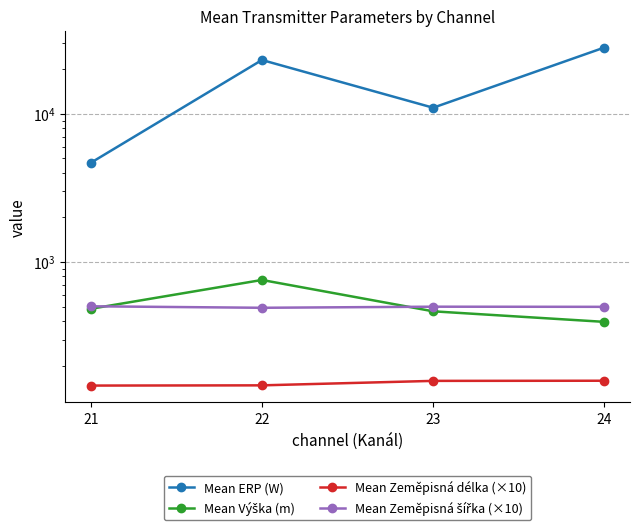

What is the spread (max minus min) of values at 23?

10831.1